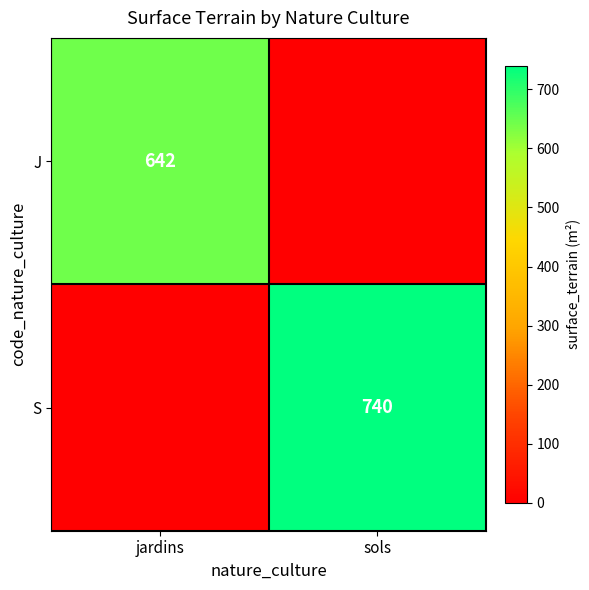

The value of S at sols is 162. True or false?

False